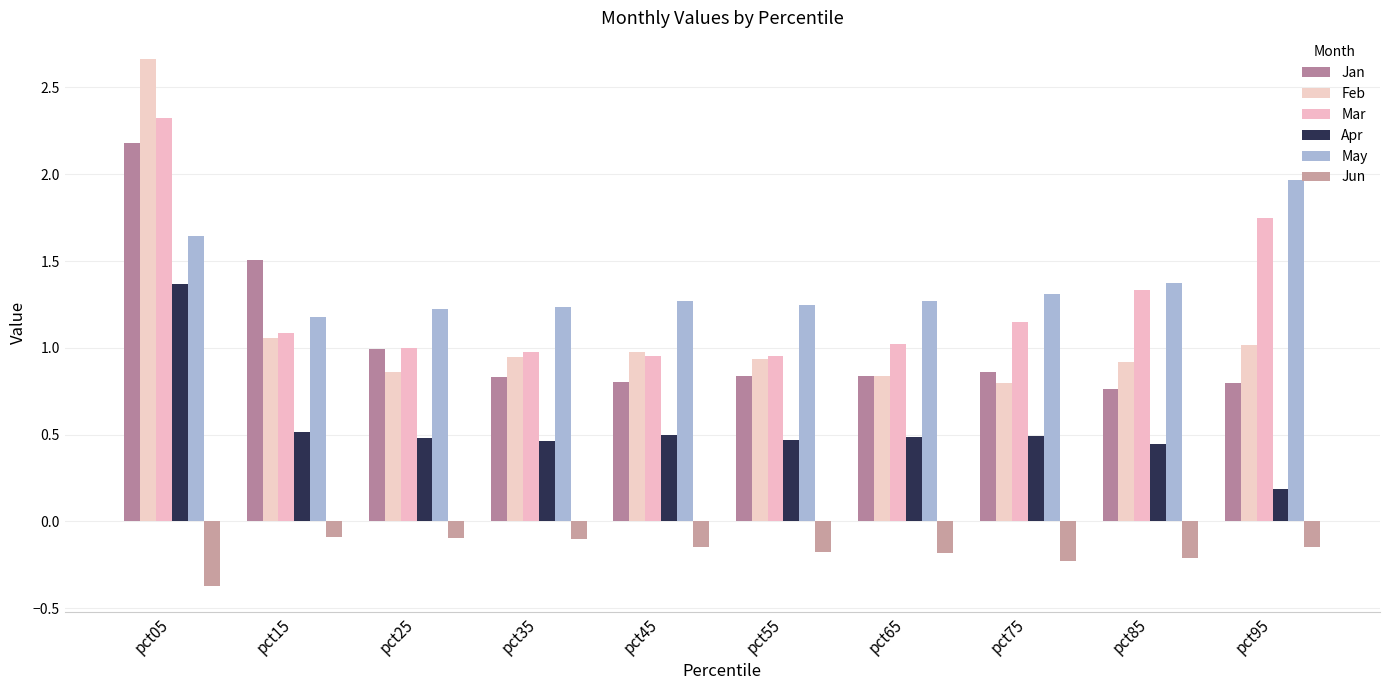

How many groups of bars are there?

10